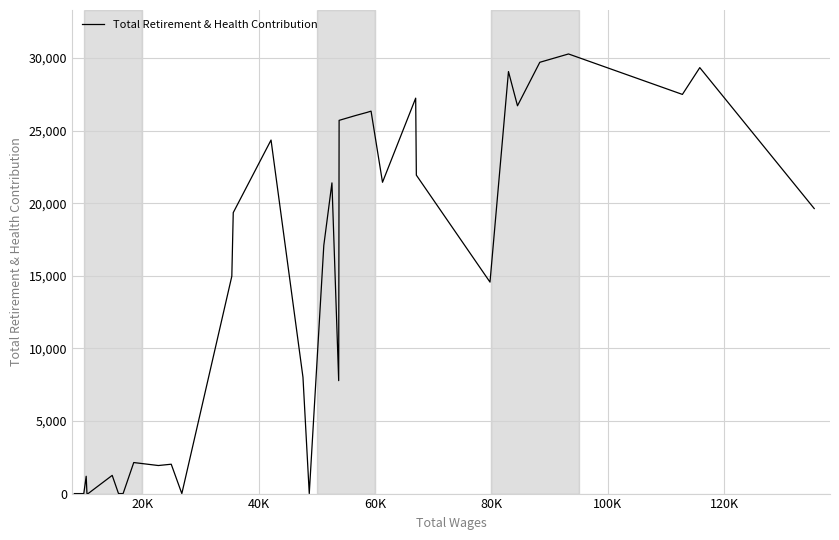

What is the maximum value shown in the chart?

30286